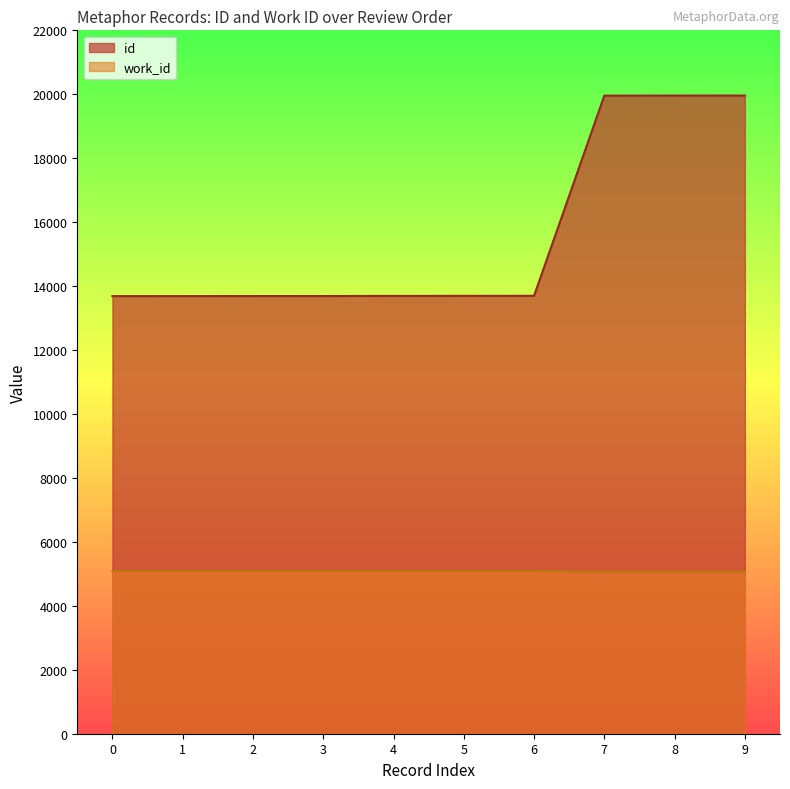

What is the value of the work_id point at the 6th from the left?

5088